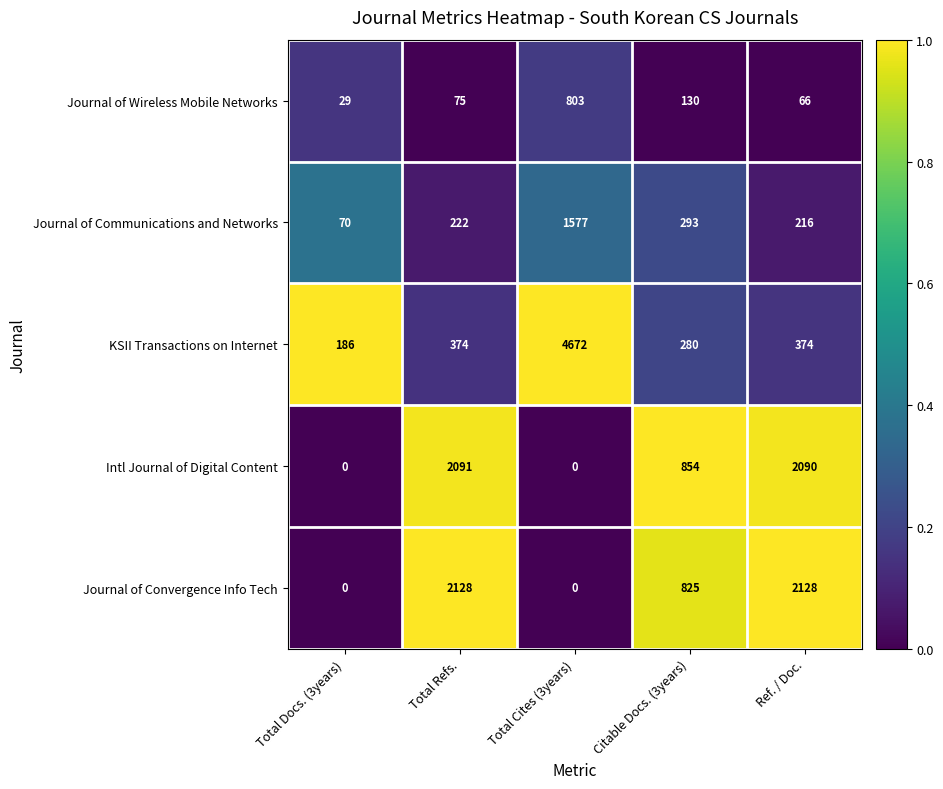

The Intl Journal of Digital Content series shows 854 at Citable Docs. (3years). True or false?

True